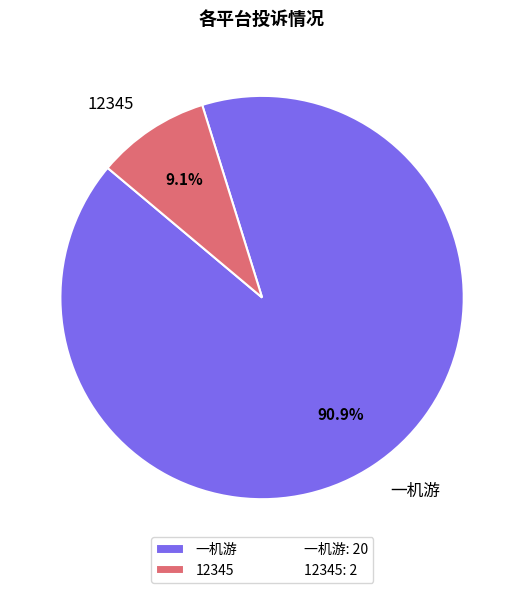

Do 一机游 and 12345 together represent more than half of the pie?

Yes